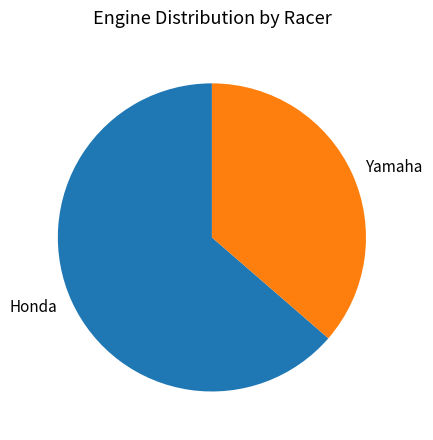

What is the largest slice in the pie chart?

Honda